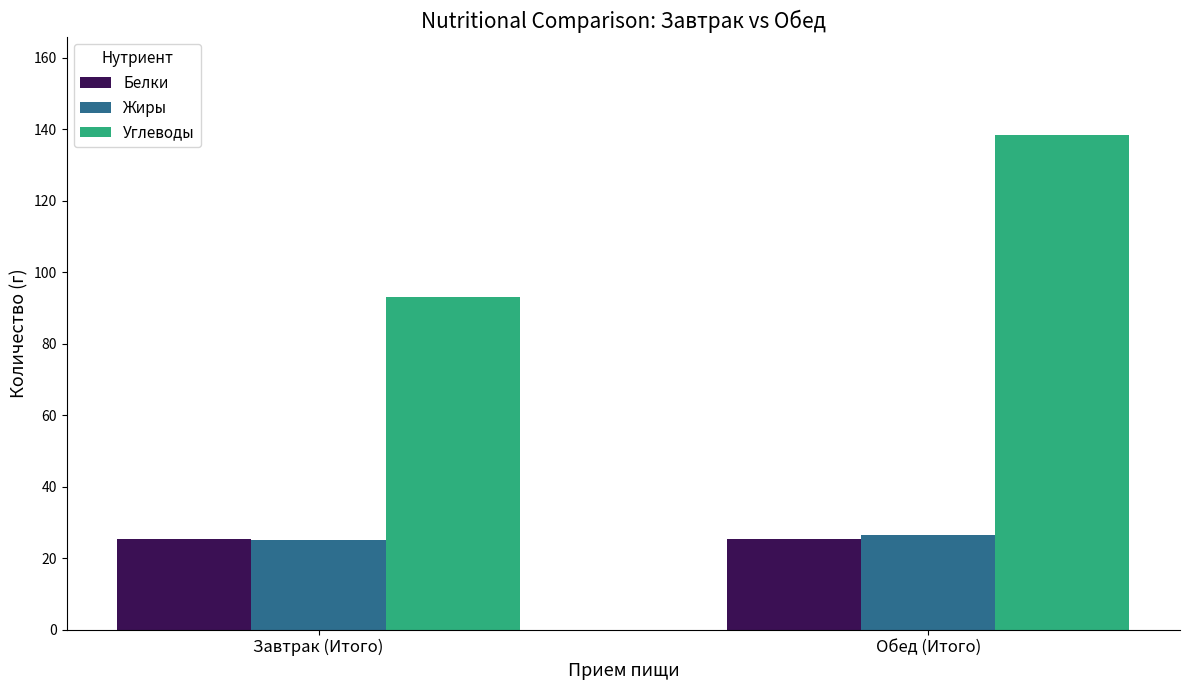

What is the spread (max minus min) of values at Обед (Итого)?

112.9